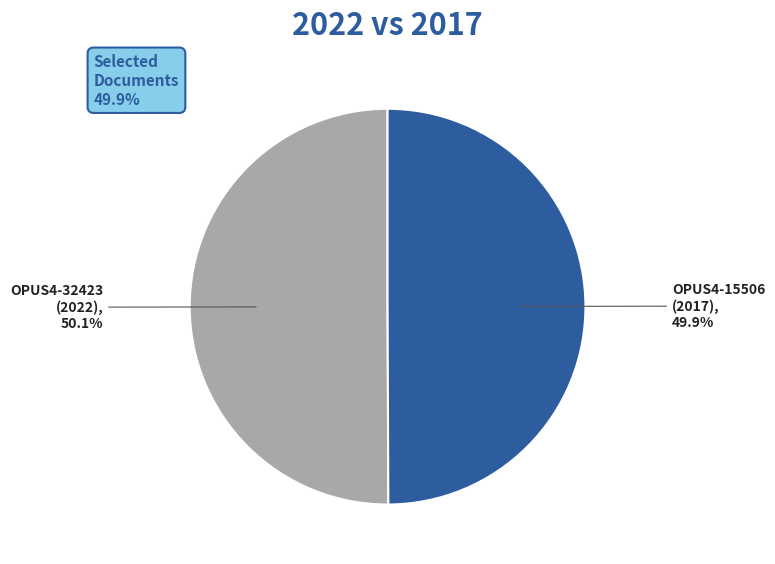

Combined, what portion of the pie is OPUS4-15506 (2017) and OPUS4-32423 (2022)?

100.0%